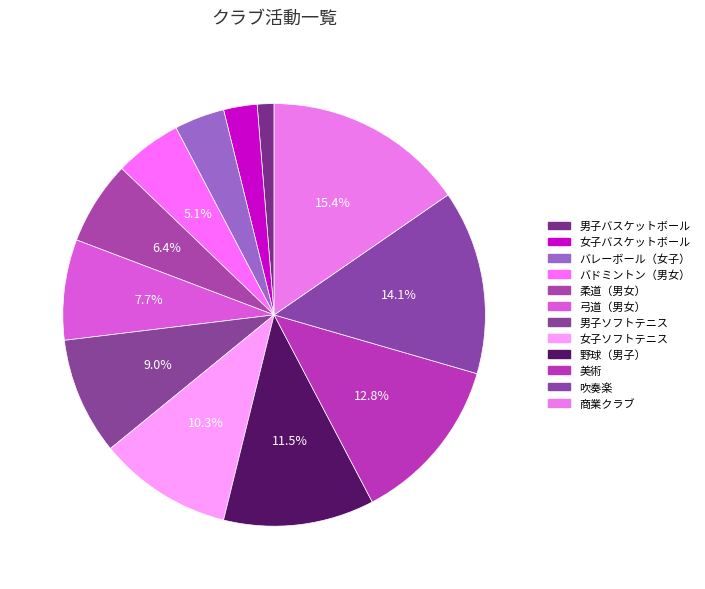

Which category has the biggest portion of the pie?

商業クラブ